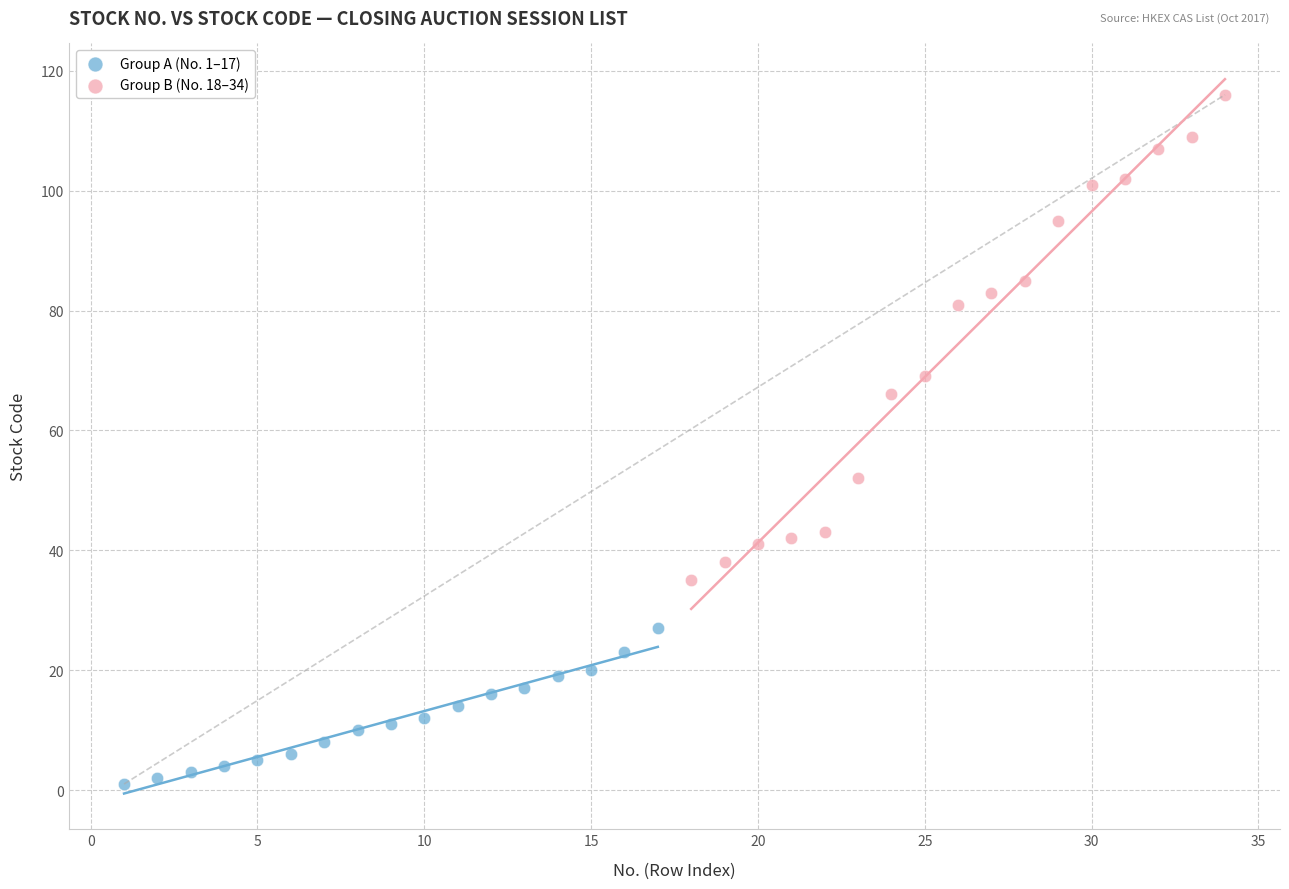

Which series has the widest spread of Y values?

Group B (No. 18–34)